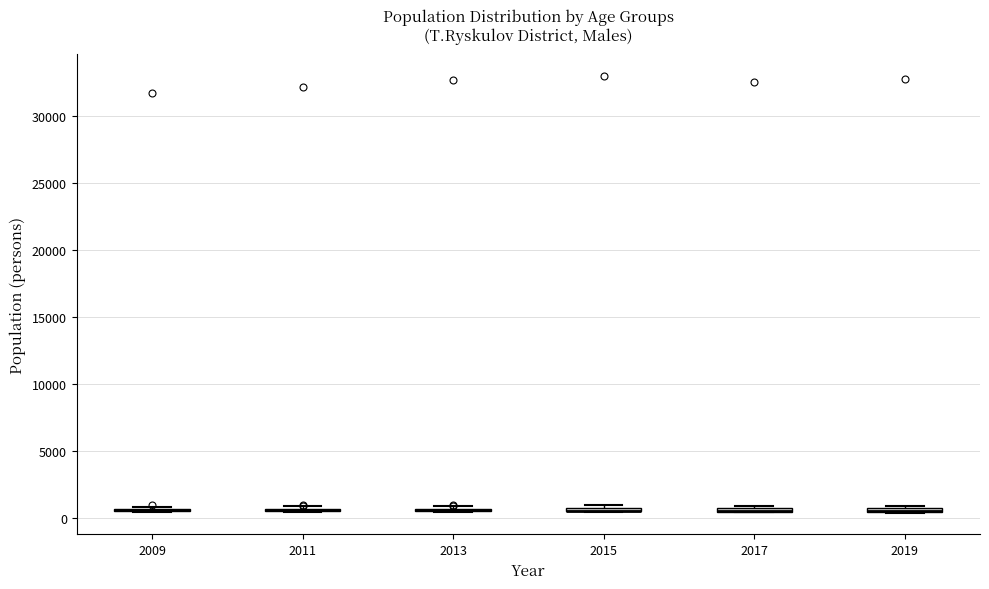

Where is the upper edge of the box at x = 2015 on the y-axis? The values are not printed on the chart, so give them approximately, as read against the axis.

1000